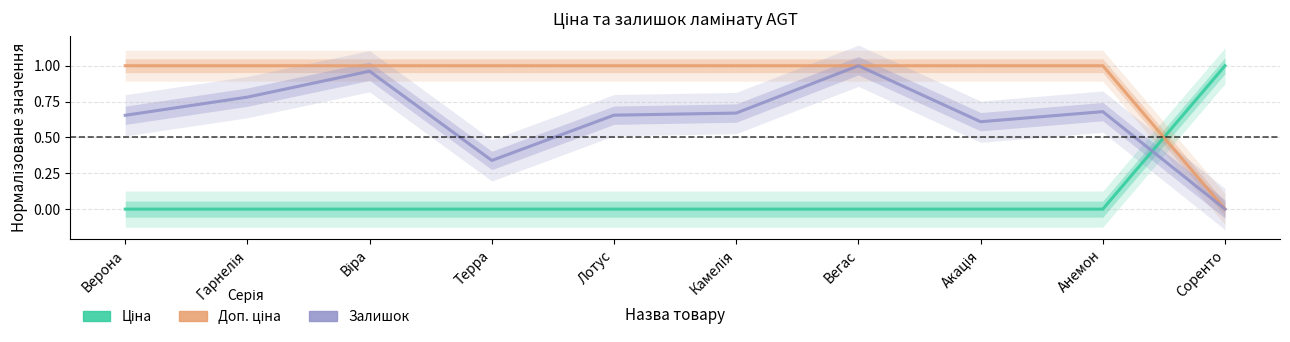

What is the difference between the second highest and minimum values in the Доп. ціна series?

1.0